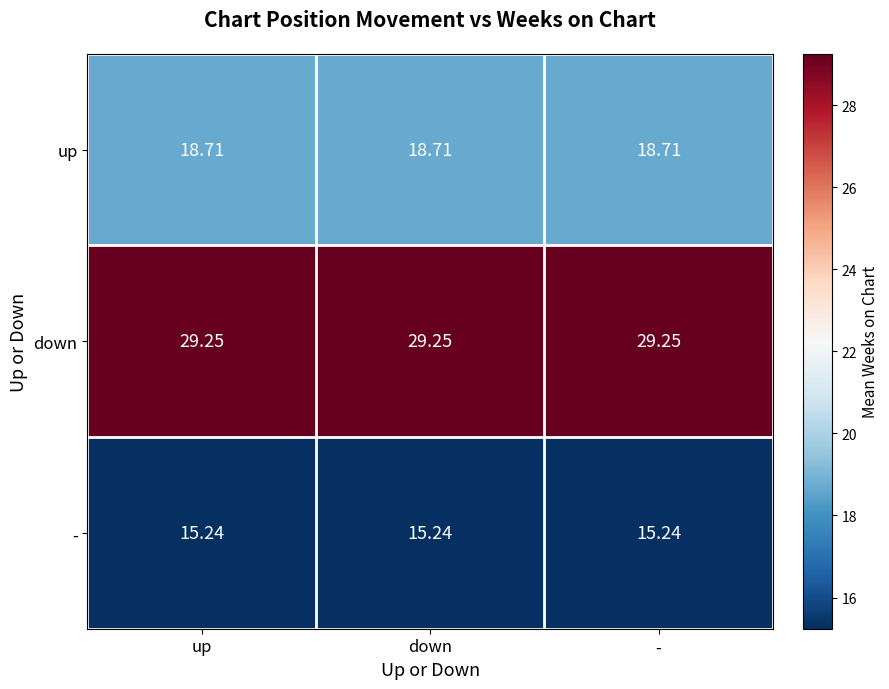

Which series has the largest total across all categories?

down